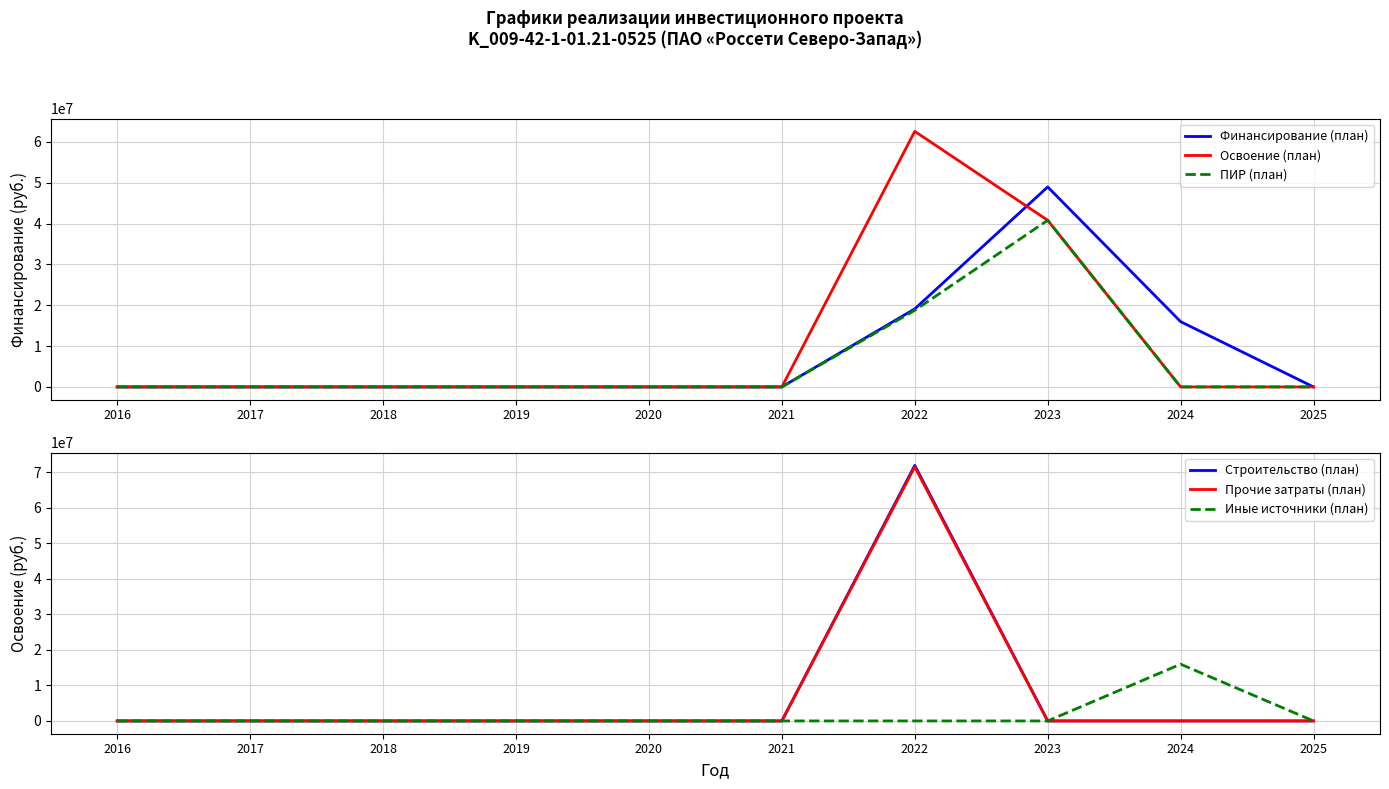

Reading right to left, extract all data points from this chart.

Финансирование (план): 2025=0	2024=15989578	2023=48974095	2022=19109026	2021=0	2020=0	2019=0	2018=0	2017=0	2016=0
Освоение (план): 2025=0	2024=0	2023=40811746	2022=62582170	2021=0	2020=0	2019=0	2018=0	2017=0	2016=0
ПИР (план): 2025=0	2024=0	2023=40811746	2022=18748849	2021=0	2020=0	2019=0	2018=0	2017=0	2016=0
Строительство (план): 2025=0	2024=0	2023=0	2022=71997815	2021=0	2020=0	2019=0	2018=0	2017=0	2016=0
Прочие затраты (план): 2025=0	2024=0	2023=0	2022=71565475	2021=0	2020=0	2019=0	2018=0	2017=0	2016=0
Иные источники (план): 2025=0	2024=15989578	2023=0	2022=0	2021=0	2020=0	2019=0	2018=0	2017=0	2016=0